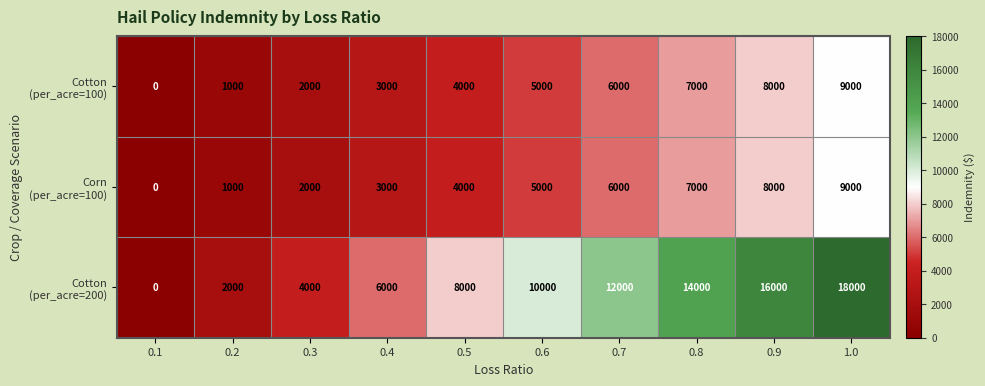

At which category is the sum across all series the highest?

1.0